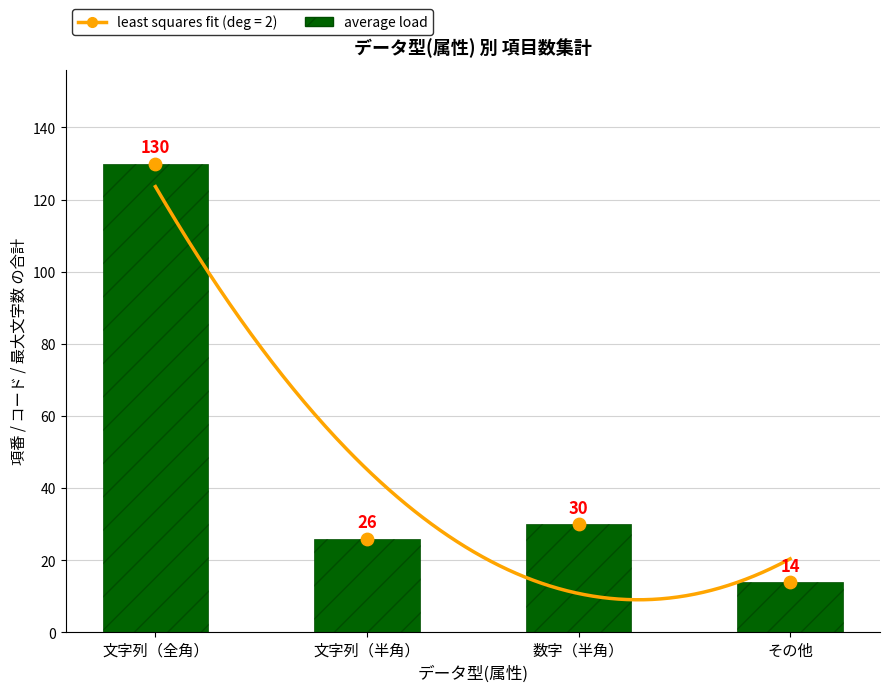

What is the change in value from 文字列（全角） to その他?

-116